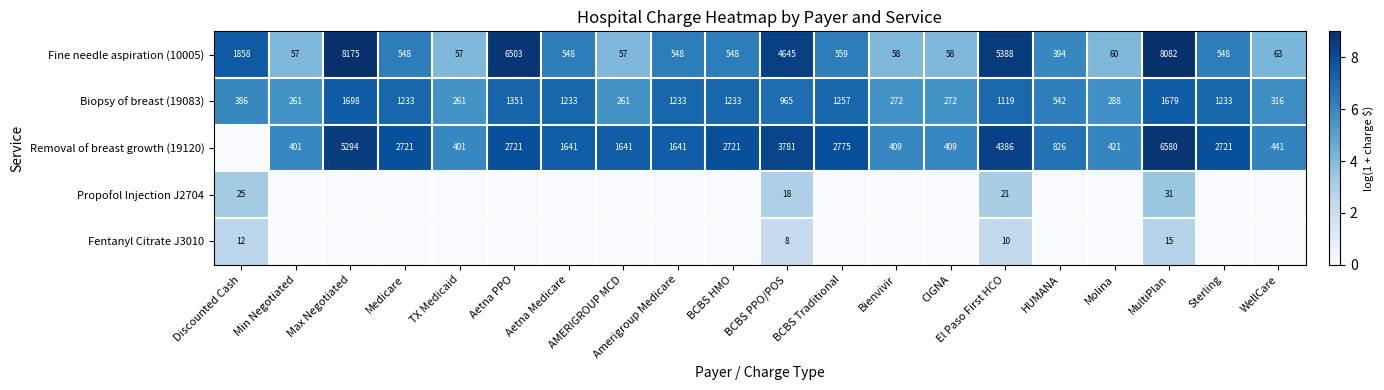

What is the minimum value for Fine needle aspiration (10005)?

57